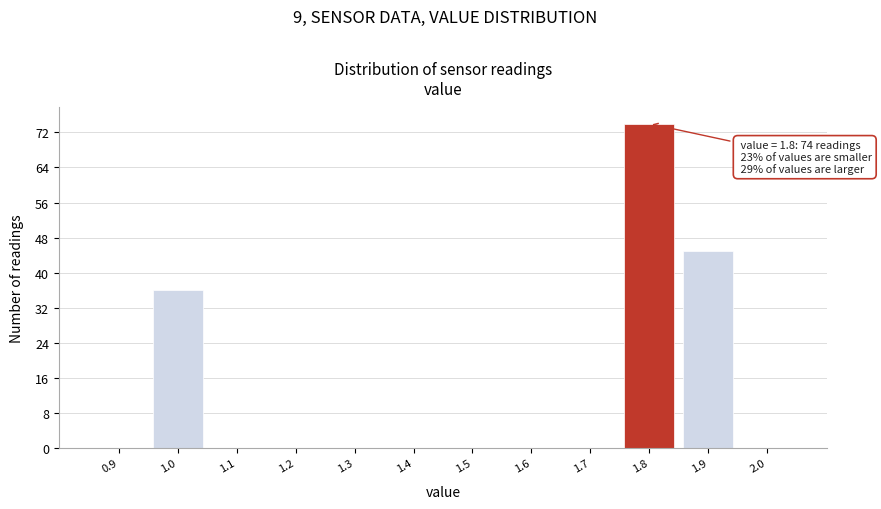

Which range on the x-axis has the tallest bar?

1.75 to 1.85